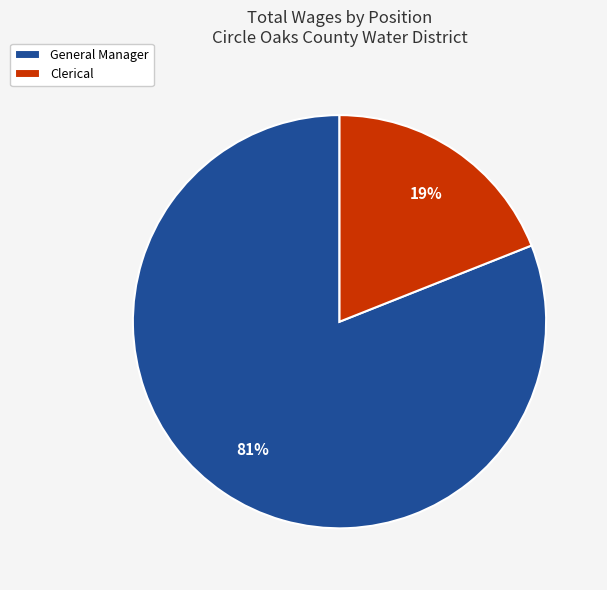

What is the majority slice?

General Manager